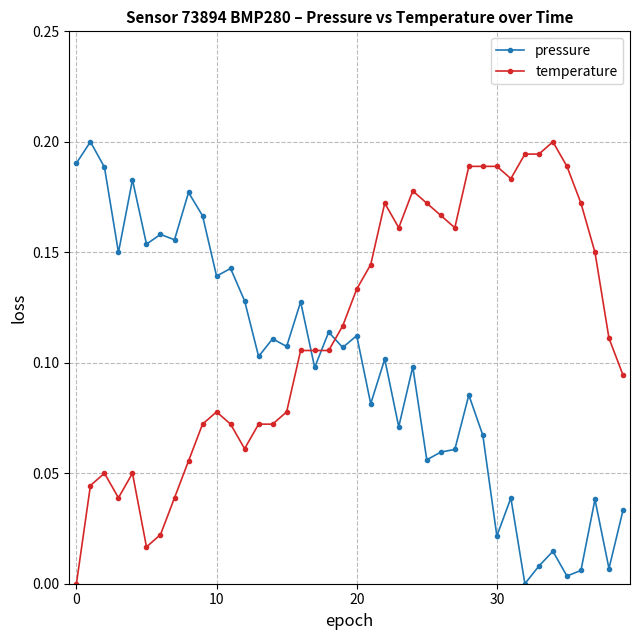

List the series in order of their overall mean, lowest first.

pressure, temperature